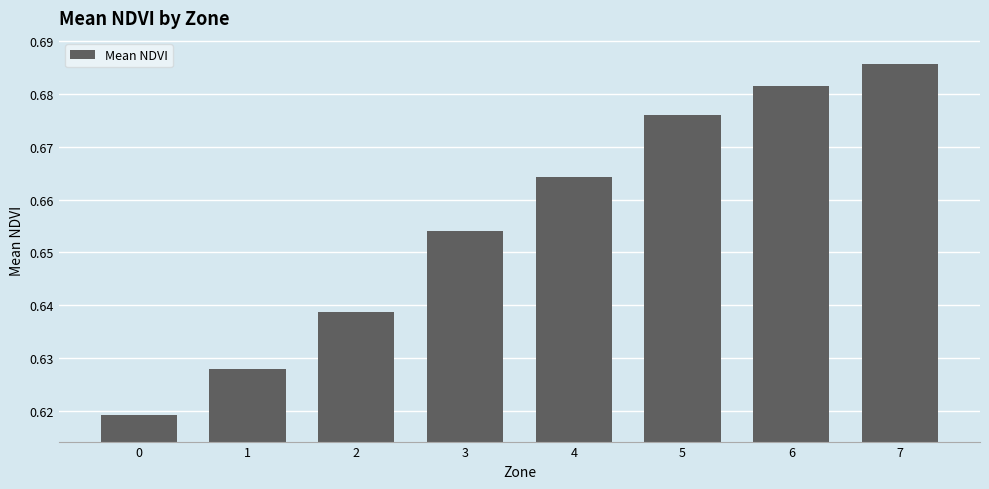

The value at 2 is 0.9. True or false?

False